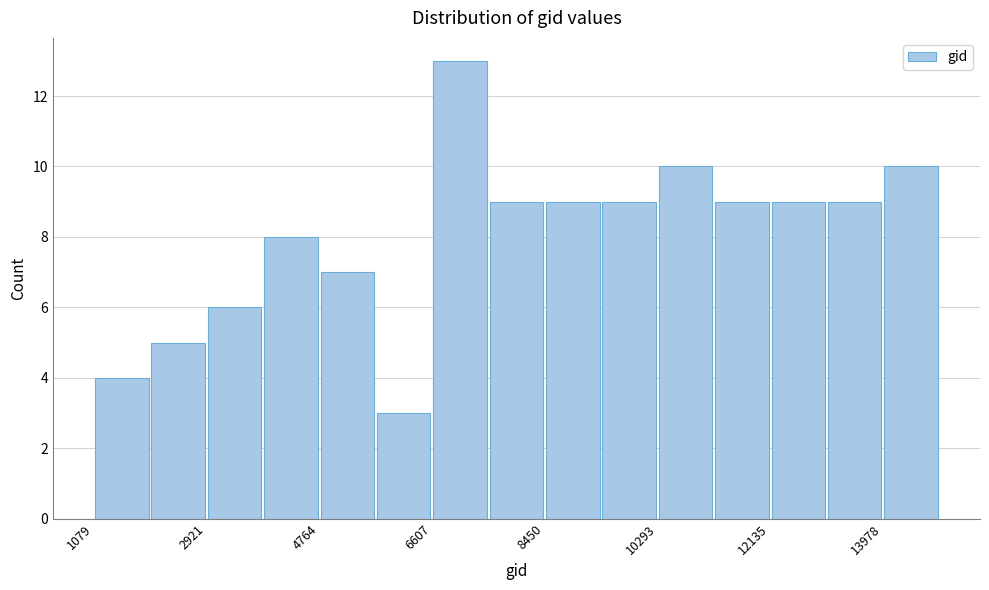

What is the height of the bar covering 7600 to 8400 on the x-axis? Neither the bar edges nor the heights are printed on the chart, so give them approximately, as read against the axes.

9